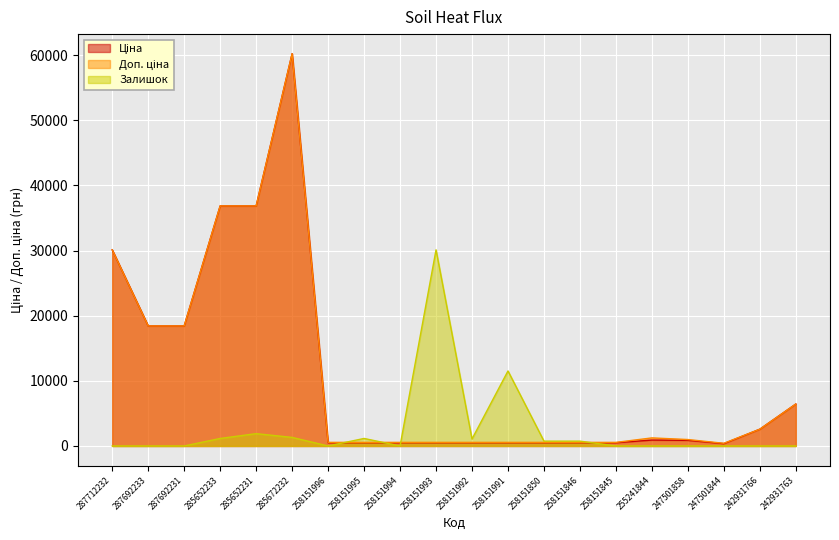

True or false: Доп. ціна and Ціна cross at least once.

False